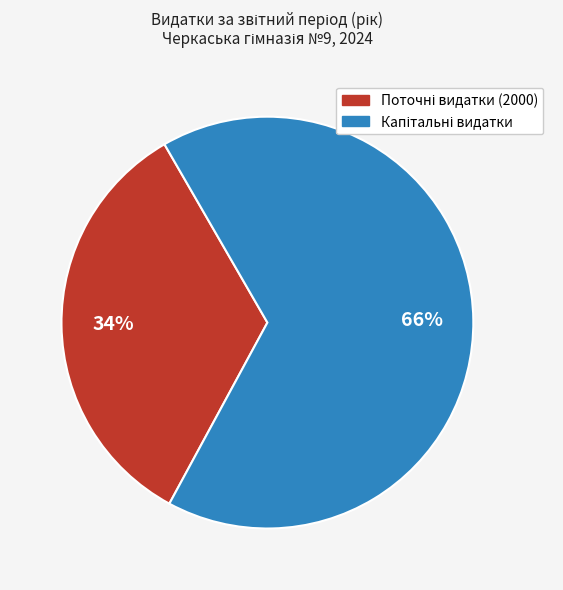

Does any single category account for the majority?

Yes